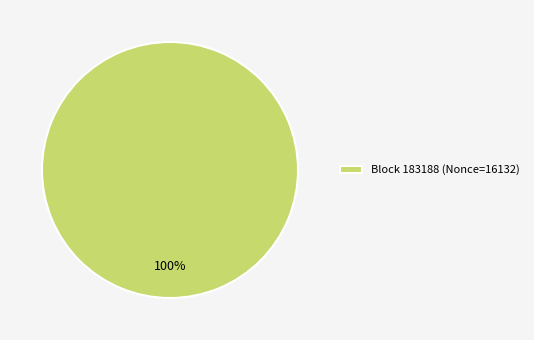

Rank the categories by value from lowest to highest.

Block 183188 (Nonce=16132)